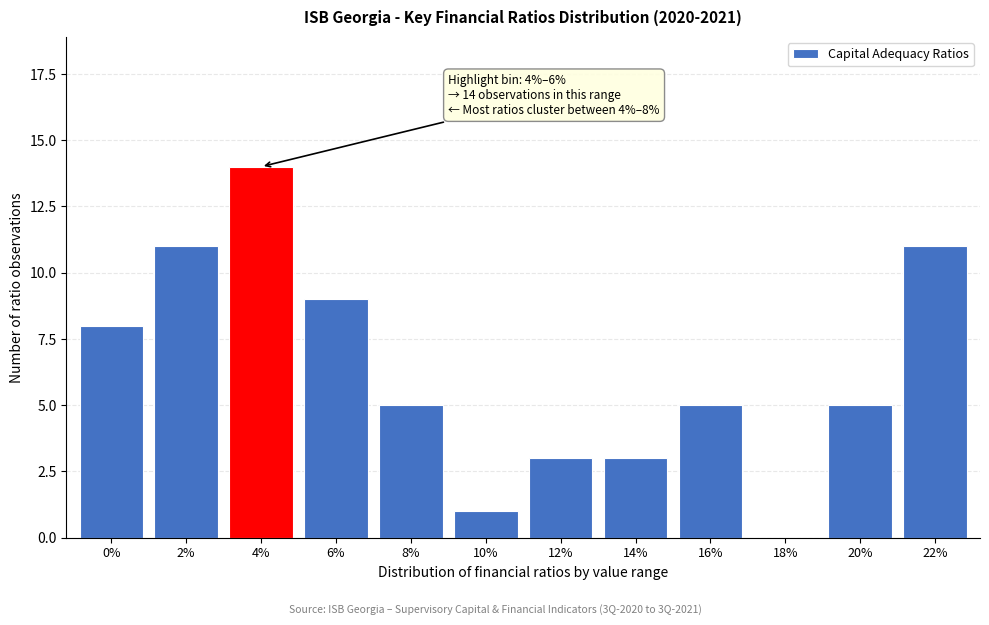

Reading left to right, list all the values displayed in this chart.

0%=8	2%=11	4%=14	6%=9	8%=5	10%=1	12%=3	14%=3	16%=5	18%=0	20%=5	22%=11